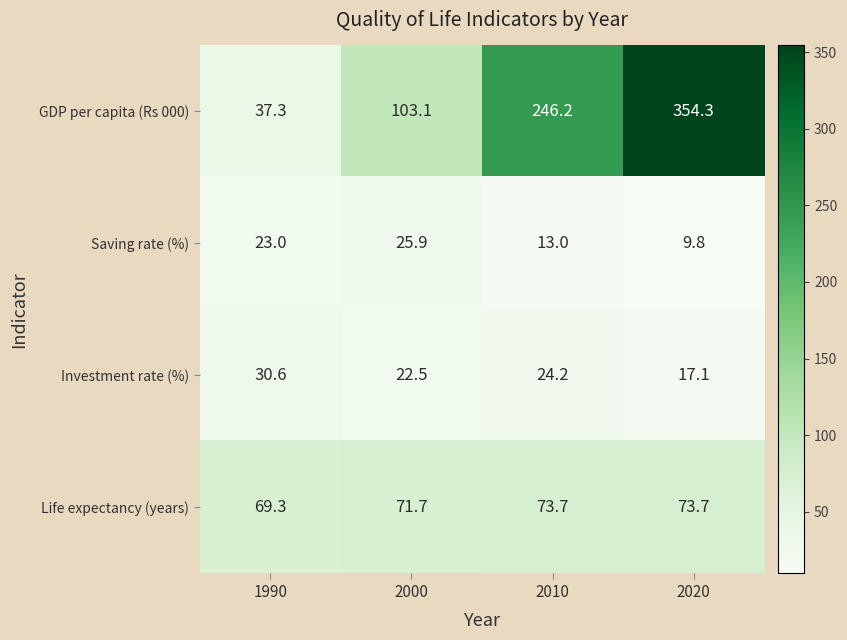

Count the number of data series in this chart.

4